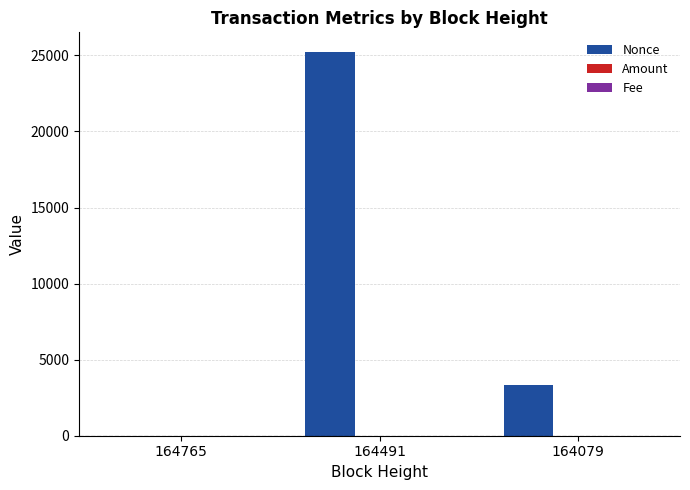

How many distinct data groups are displayed?

3